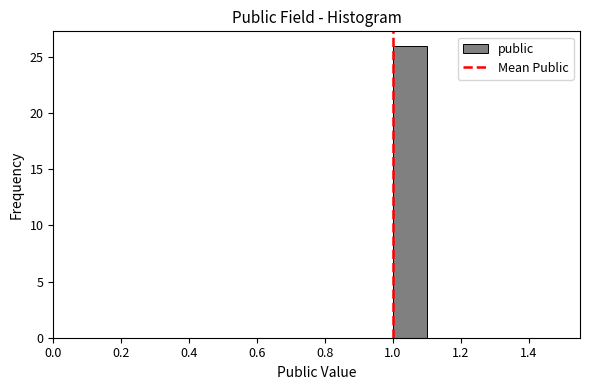

Reading left to right, list every bar in this chart as the range it spans on the x-axis followed by its height. The values are not printed on the chart, so give them approximately, as read against the axis.

0.5 to 0.6: 0
0.6 to 0.7: 0
0.7 to 0.8: 0
0.8 to 0.9: 0
0.9 to 1.0: 0
1.0 to 1.1: 26
1.1 to 1.2: 0
1.2 to 1.3: 0
1.3 to 1.4: 0
1.4 to 1.5: 0